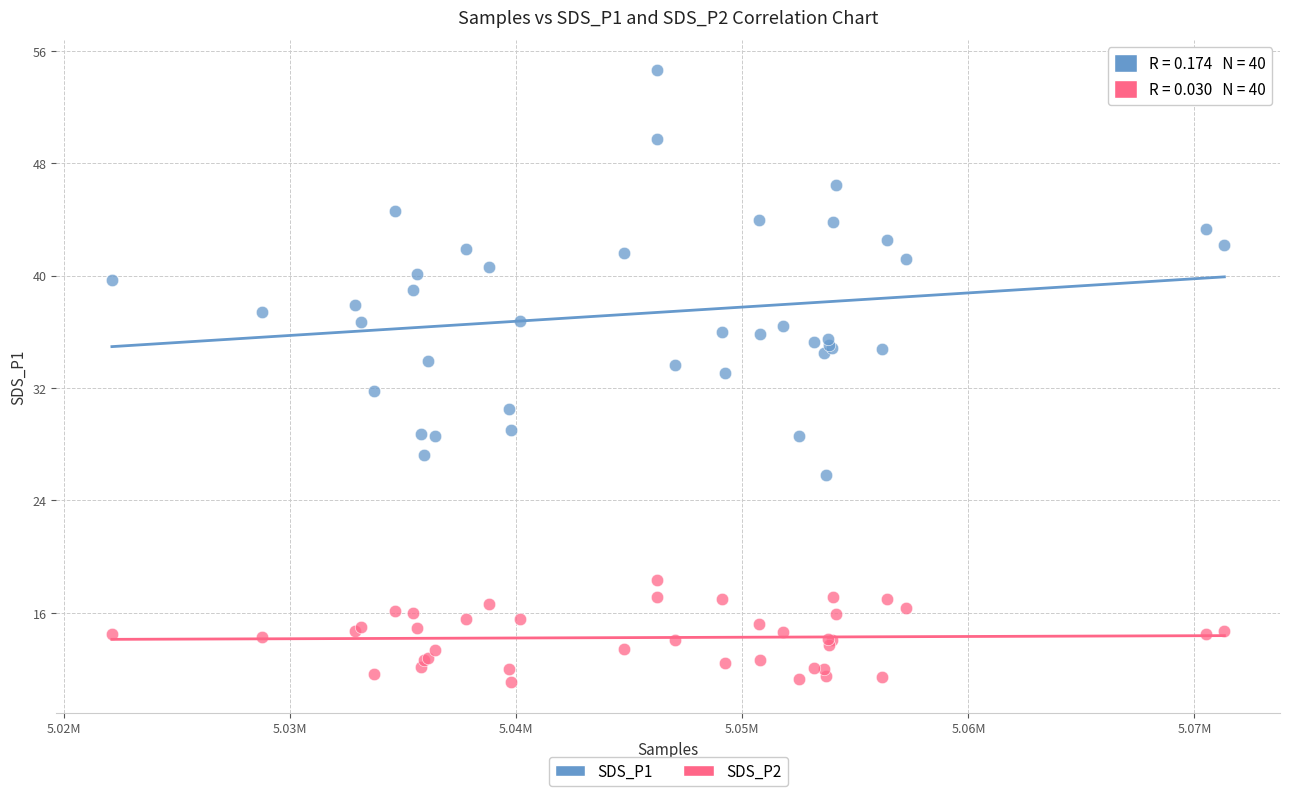

What is the X range (max minus min) for the scatter plot?

49222.0